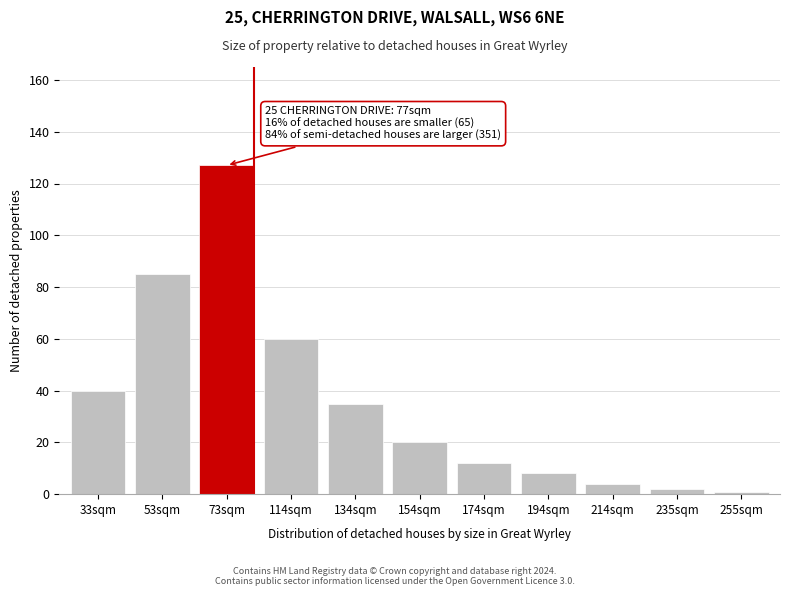

Reading left to right, list all the values displayed in this chart.

33sqm=40	53sqm=85	73sqm=127	114sqm=60	134sqm=35	154sqm=20	174sqm=12	194sqm=8	214sqm=4	235sqm=2	255sqm=1